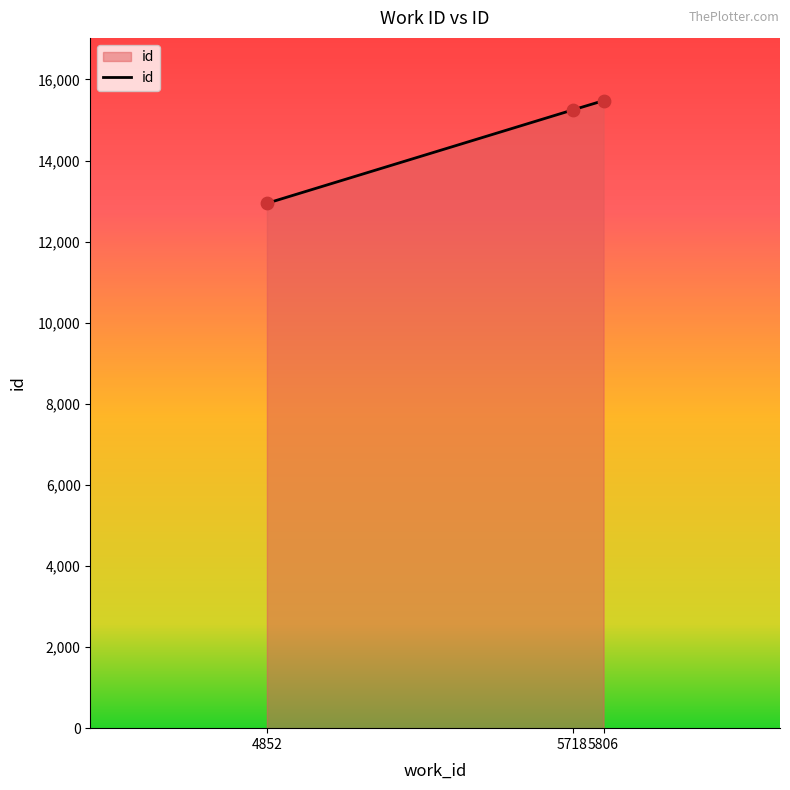

What is the ratio of the value at 5718 to the value at 5806?

1.0